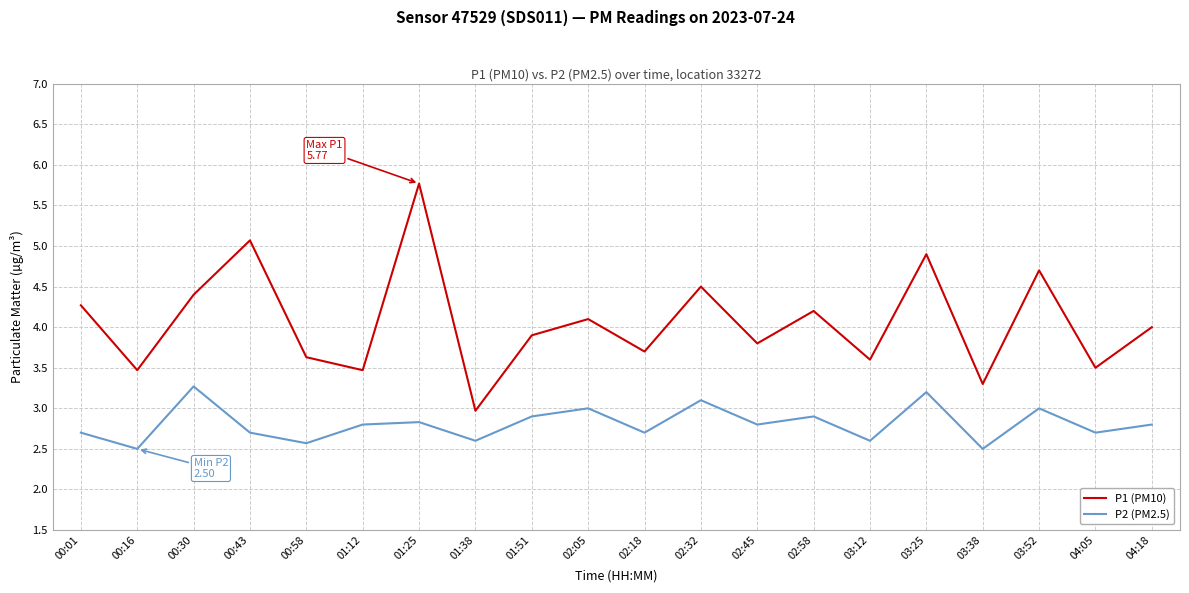

Reading left to right, what are all the values shown in this chart?

P1 (PM10): 4.3	3.5	4.4	5.1	3.6	3.5	5.8	3.0	3.9	4.1	3.7	4.5	3.8	4.2	3.6	4.9	3.3	4.7	3.5	4.0
P2 (PM2.5): 2.7	2.5	3.3	2.7	2.6	2.8	2.8	2.6	2.9	3.0	2.7	3.1	2.8	2.9	2.6	3.2	2.5	3.0	2.7	2.8